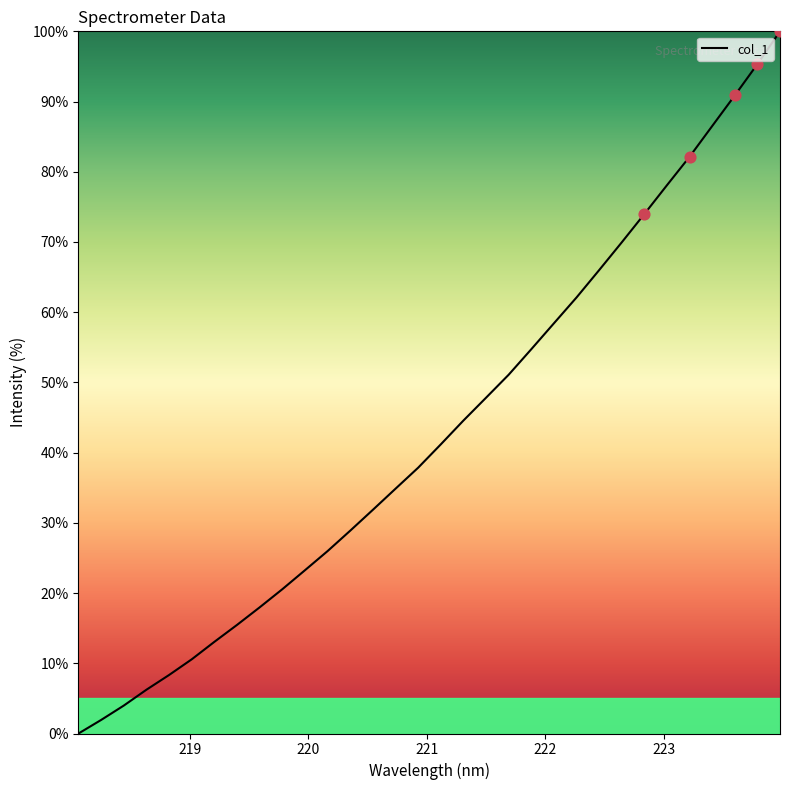

What is the greatest value displayed?

100.0